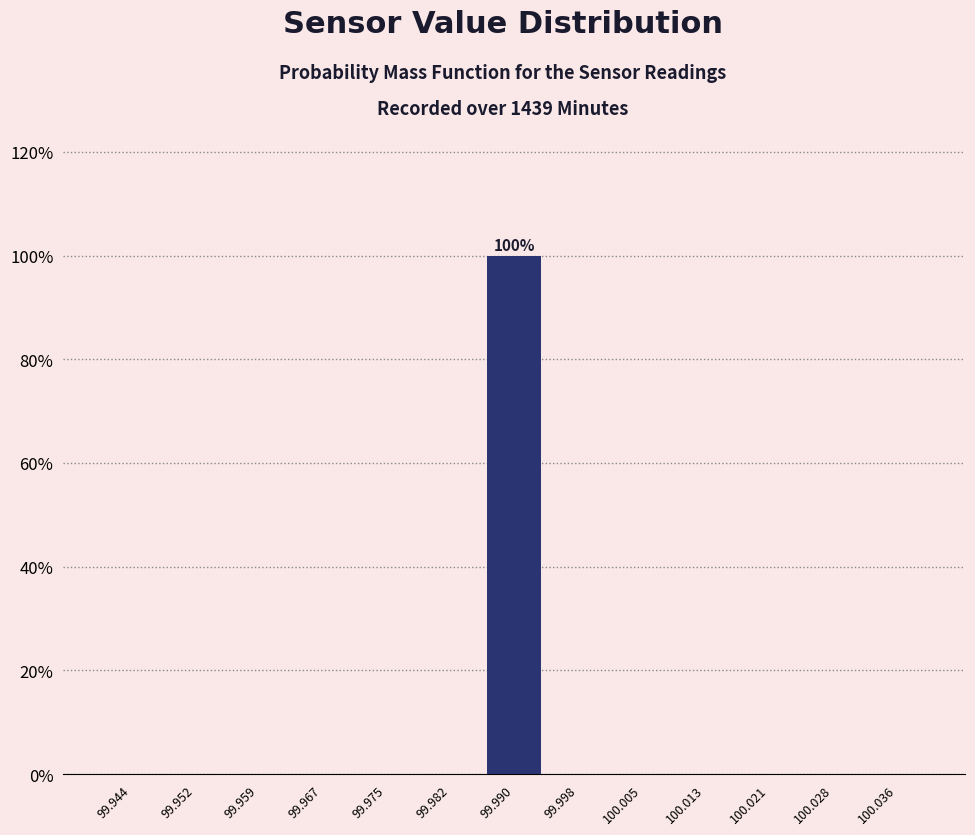

Which range on the x-axis has the tallest bar?

99.986 to 99.994